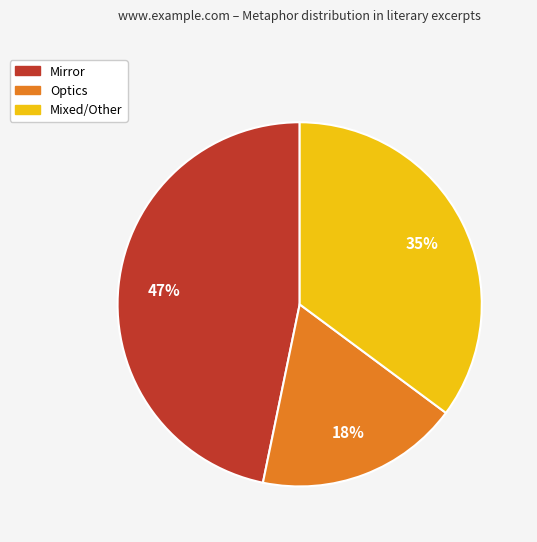

How many segments does this pie chart have?

3